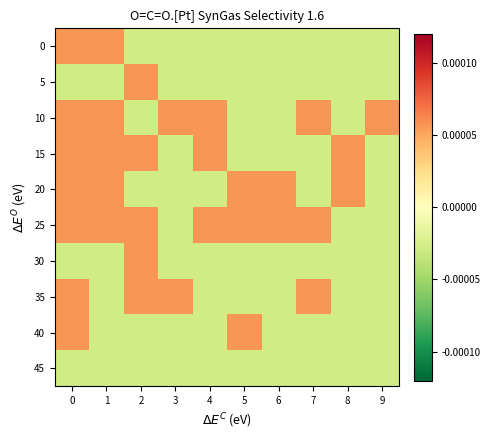

At which category does the chart reach its minimum across all series?

2